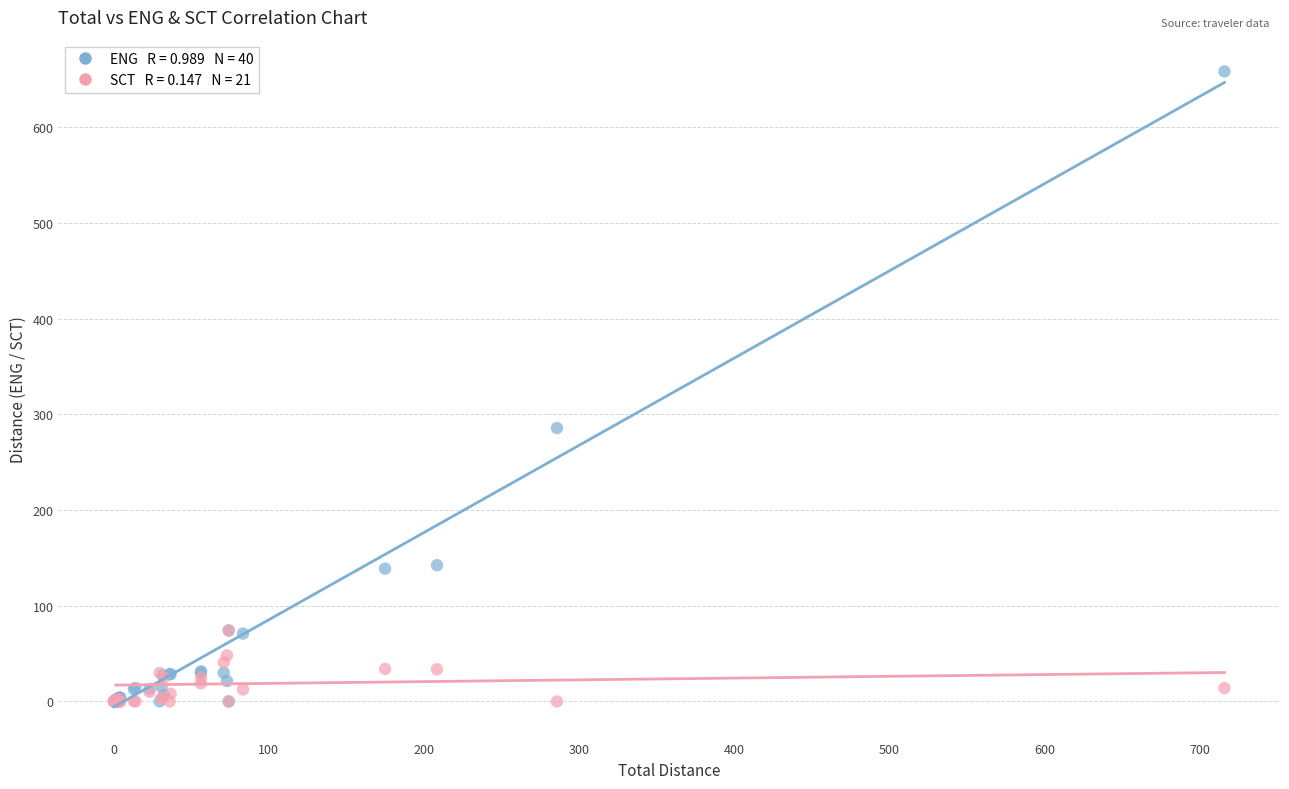

Across all series, what Y value is closest to 329?

285.8